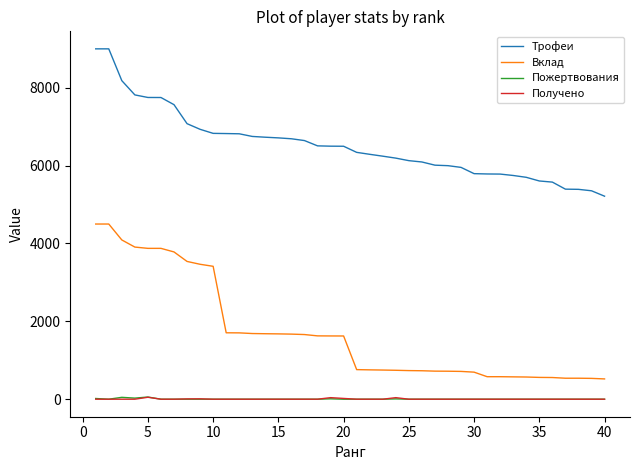

Which series has the largest total across all categories?

Трофеи